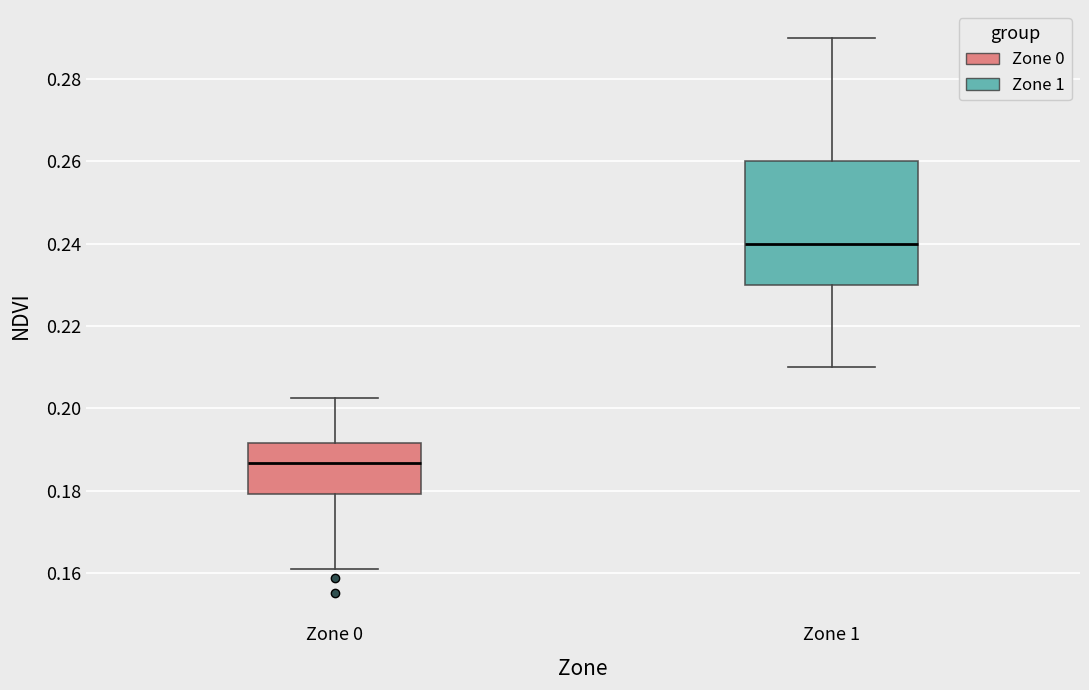

Which box is the tallest, from its lower edge to its upper edge?

Zone 1